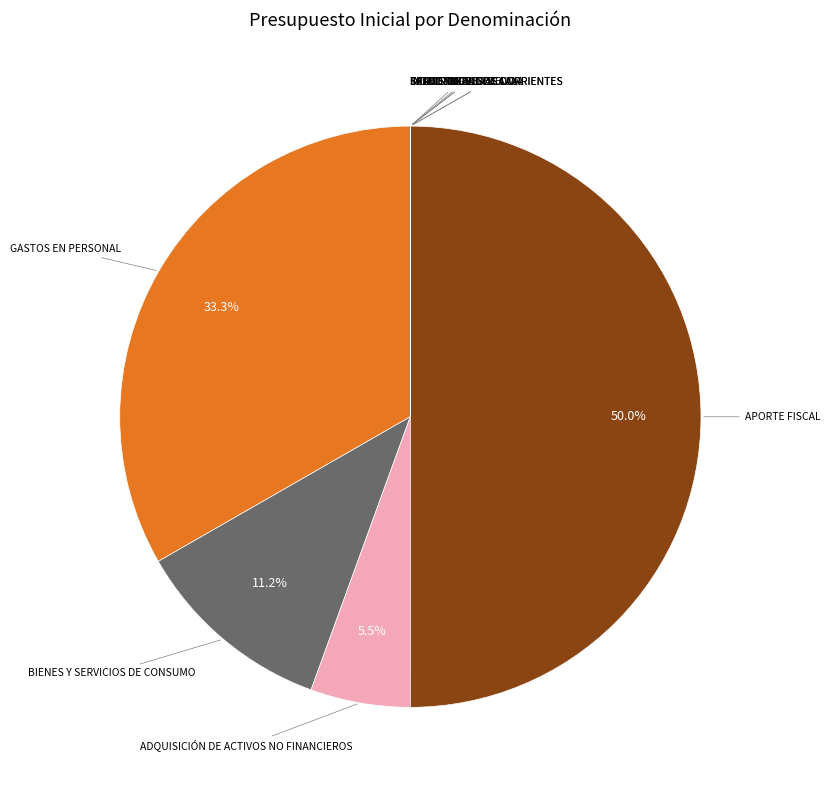

Is there a majority slice in this chart?

No